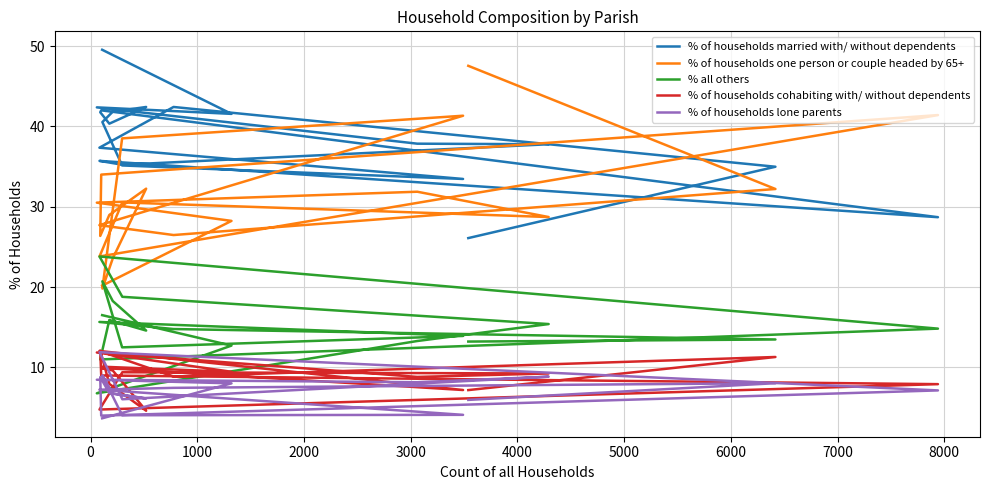

How many interior local peaks does the % of households cohabiting with/ without dependents series have?

6